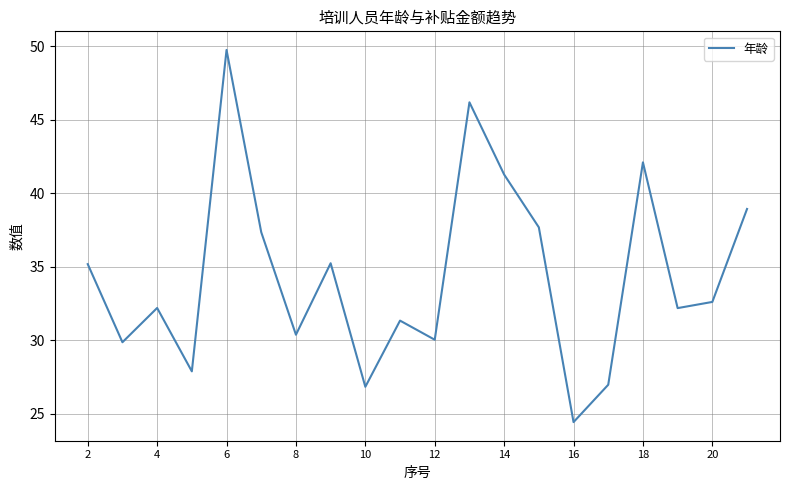

What is the difference between the maximum and minimum values?

25.3